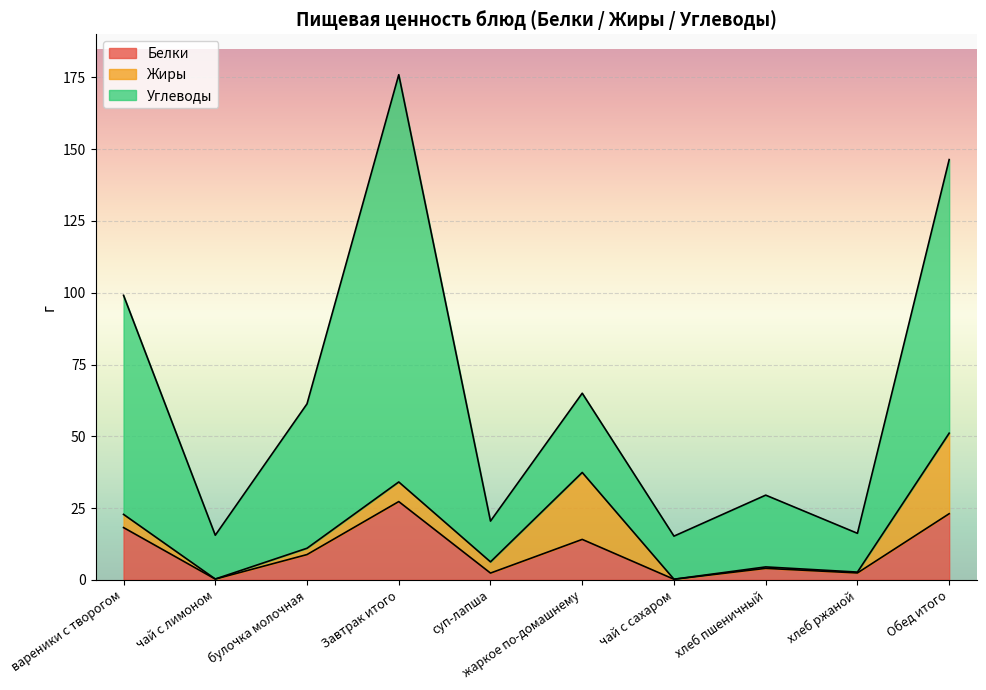

The value of Жиры at Завтрак итого is 6.8. True or false?

True